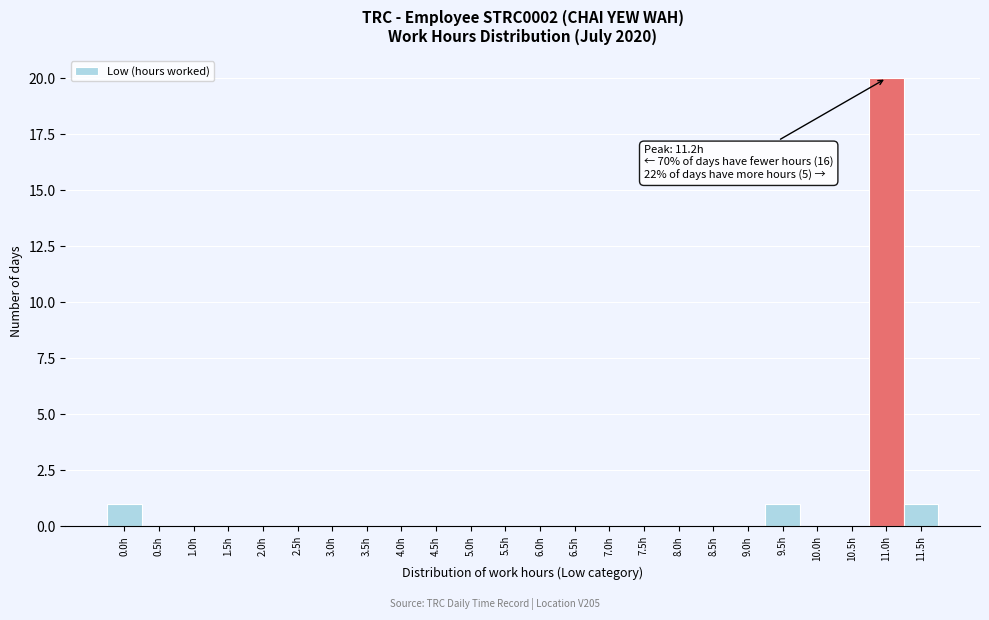

Reading left to right, transcribe all the data shown in this chart.

0.0h=1	0.5h=0	1.0h=0	1.5h=0	2.0h=0	2.5h=0	3.0h=0	3.5h=0	4.0h=0	4.5h=0	5.0h=0	5.5h=0	6.0h=0	6.5h=0	7.0h=0	7.5h=0	8.0h=0	8.5h=0	9.0h=0	9.5h=1	10.0h=0	10.5h=0	11.0h=20	11.5h=1